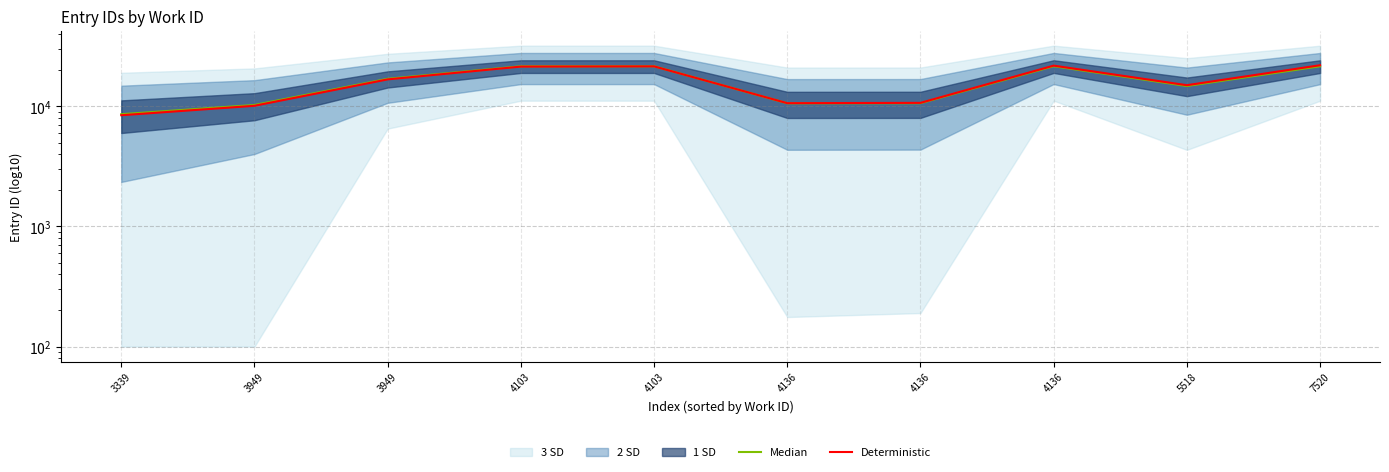

Which label corresponds to the largest value in the chart?

7520